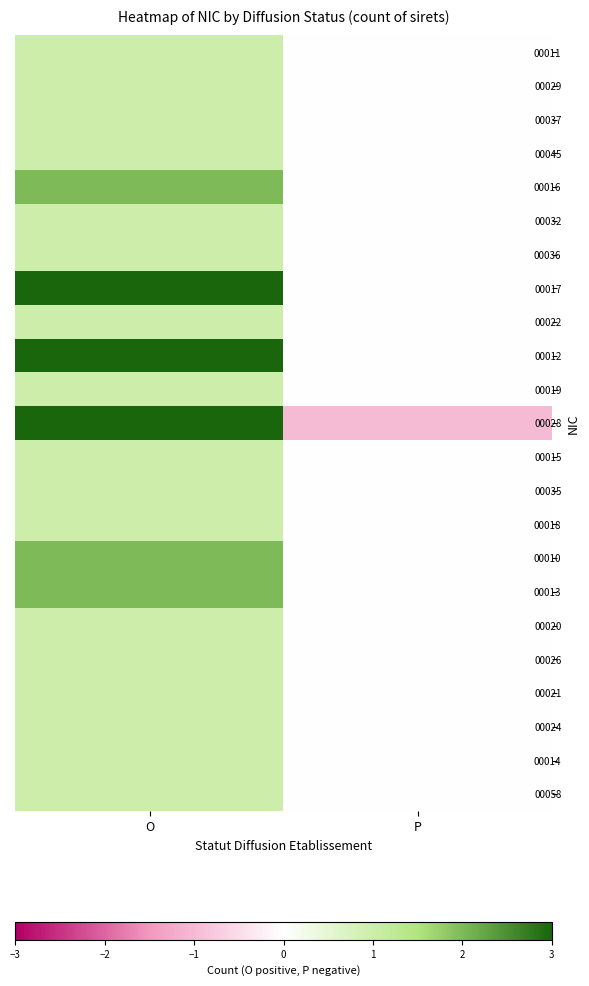

Reading right to left, transcribe all the data shown in this chart.

00011: P=0	O=1
00029: P=0	O=1
00037: P=0	O=1
00045: P=0	O=1
00016: P=0	O=2
00032: P=0	O=1
00036: P=0	O=1
00017: P=0	O=3
00022: P=0	O=1
00012: P=0	O=3
00019: P=0	O=1
00028: P=-1	O=3
00015: P=0	O=1
00035: P=0	O=1
00018: P=0	O=1
00010: P=0	O=2
00013: P=0	O=2
00020: P=0	O=1
00026: P=0	O=1
00021: P=0	O=1
00024: P=0	O=1
00014: P=0	O=1
00058: P=0	O=1